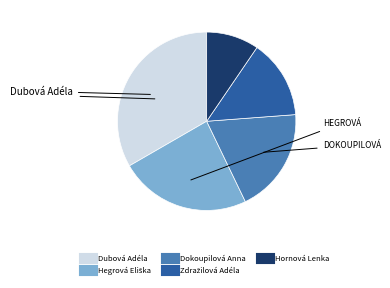

Combined, do Hornová Lenka and Dokoupilová Anna account for over 50%?

No